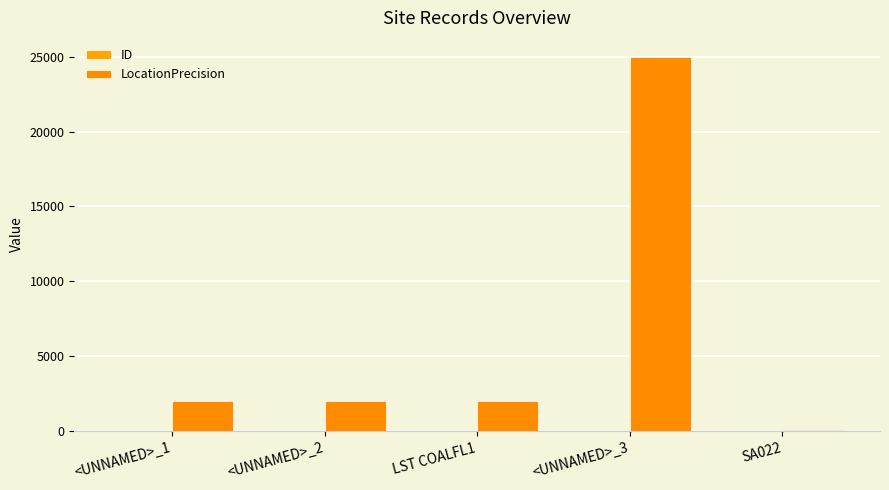

What is the sum of the LocationPrecision values at <UNNAMED>_1 and SA022?

2100